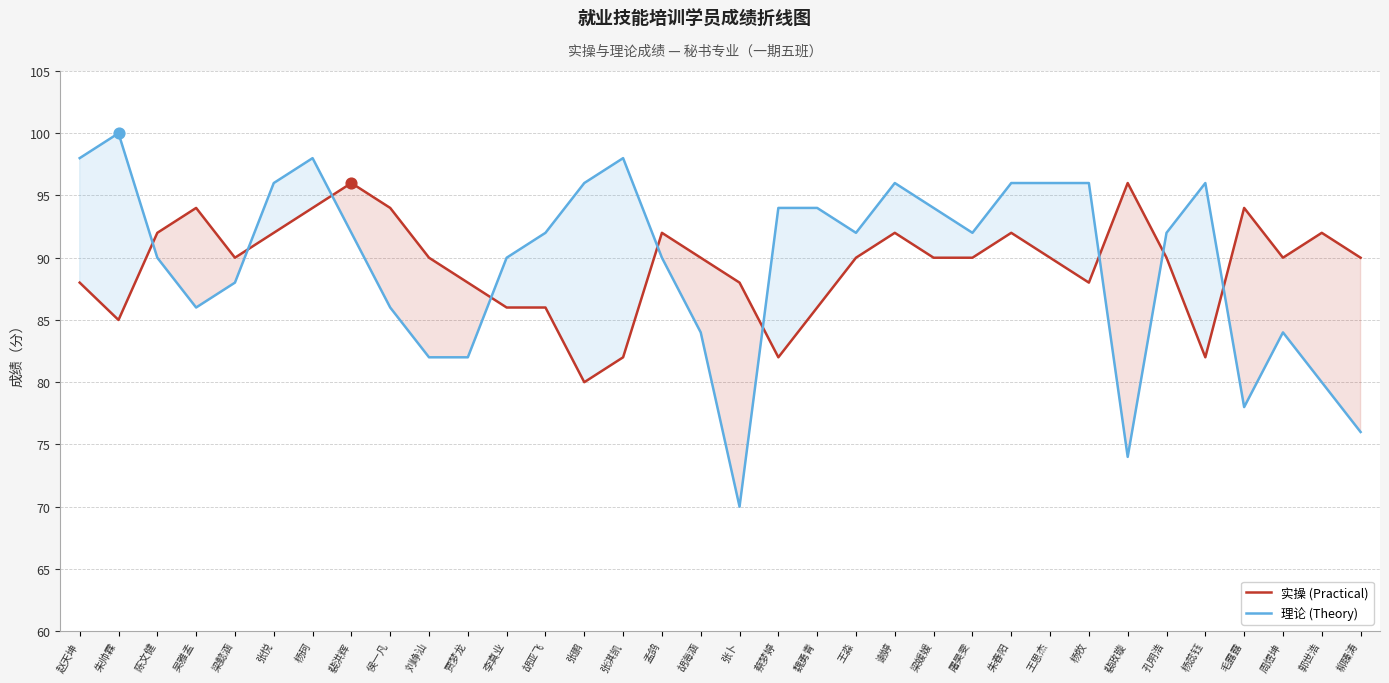

At which category is the sum across all series the highest?

杨珂